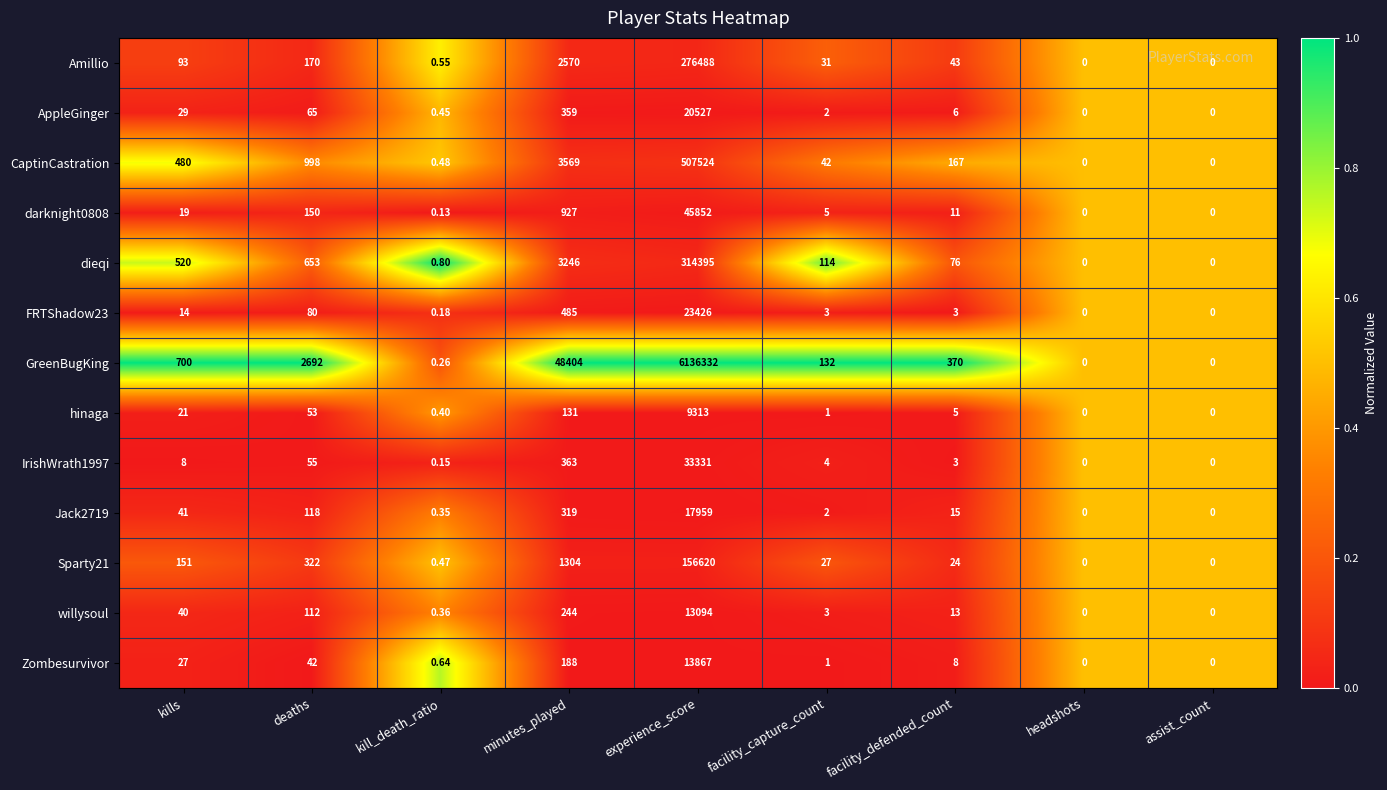

What is the maximum value shown in the chart?

6136332.0